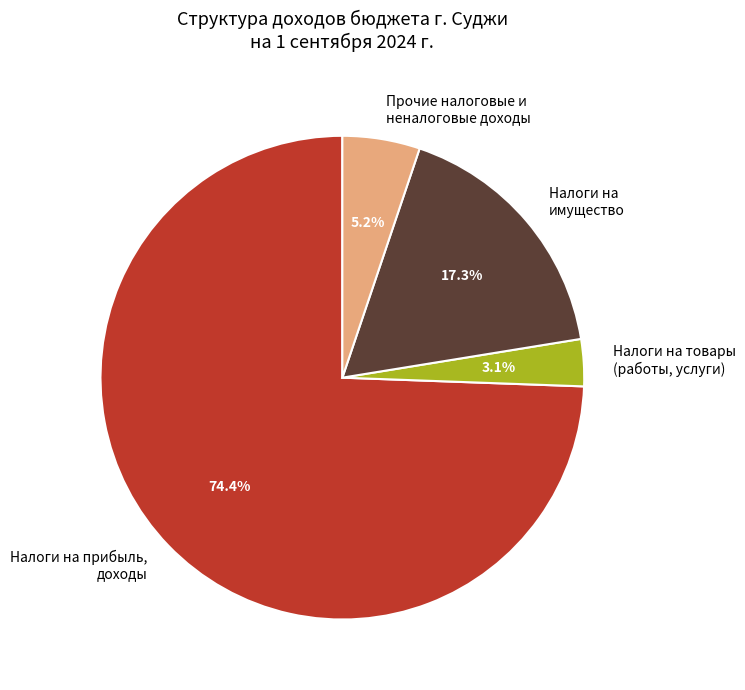

Rank the categories by value from lowest to highest.

Налоги на товары (работы, услуги), Прочие налоговые и неналоговые доходы, Налоги на имущество, Налоги на прибыль, доходы